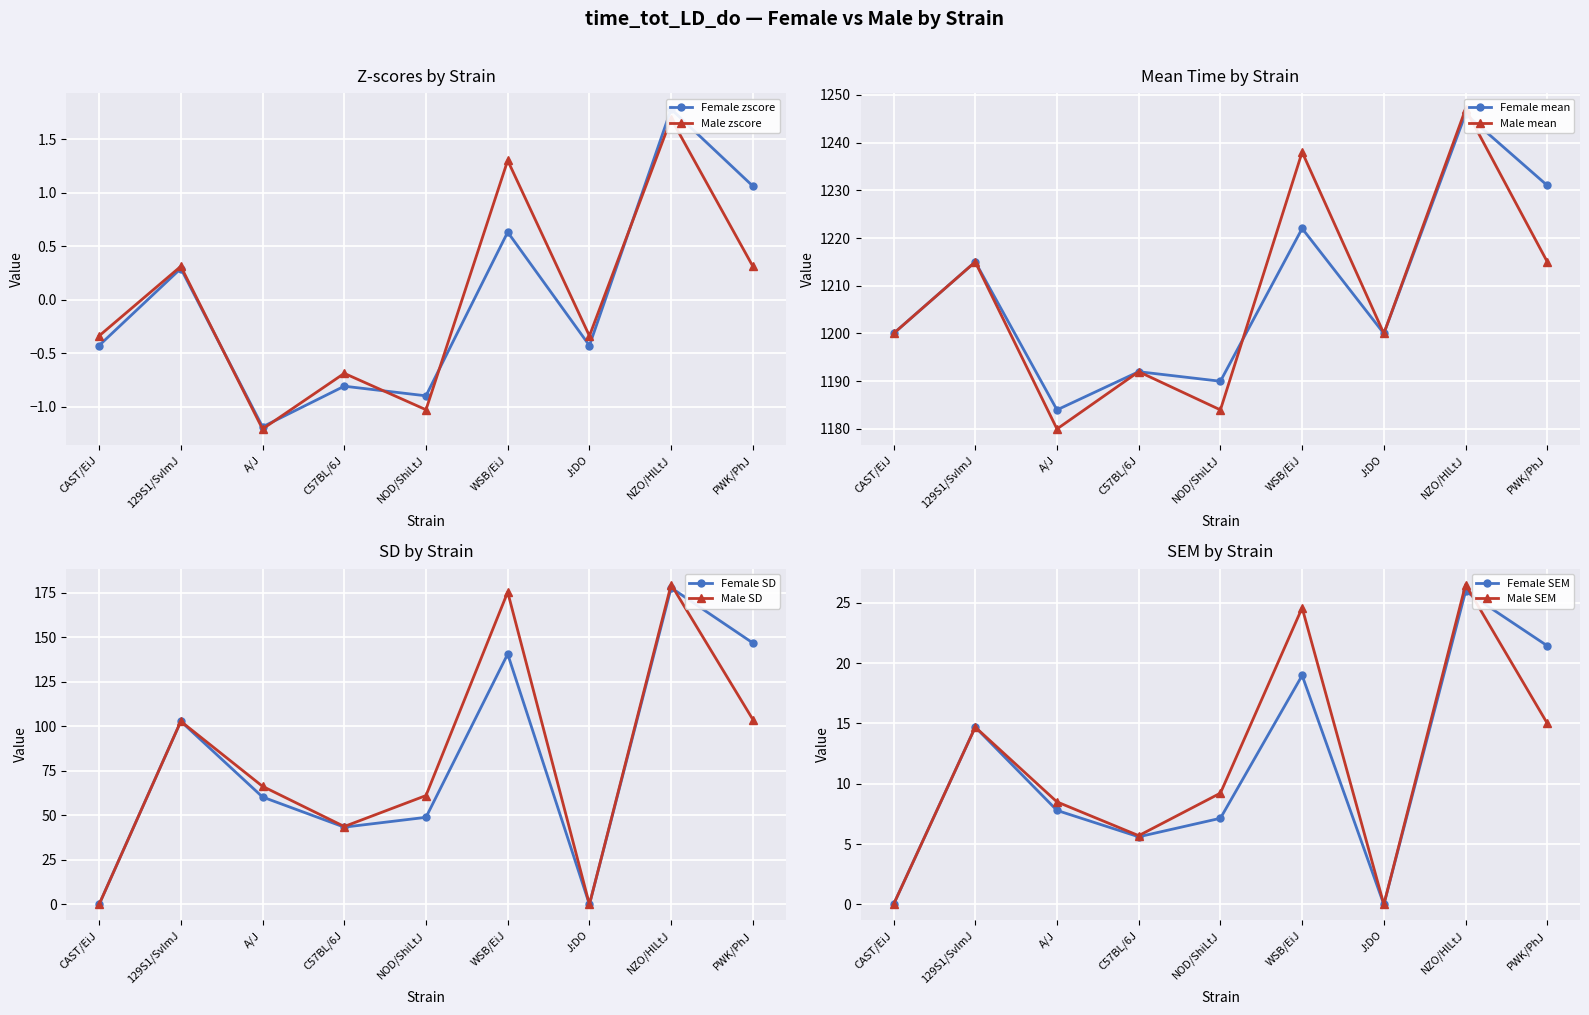

What is the value of the Female zscore point at the 8th from the left?

1.8